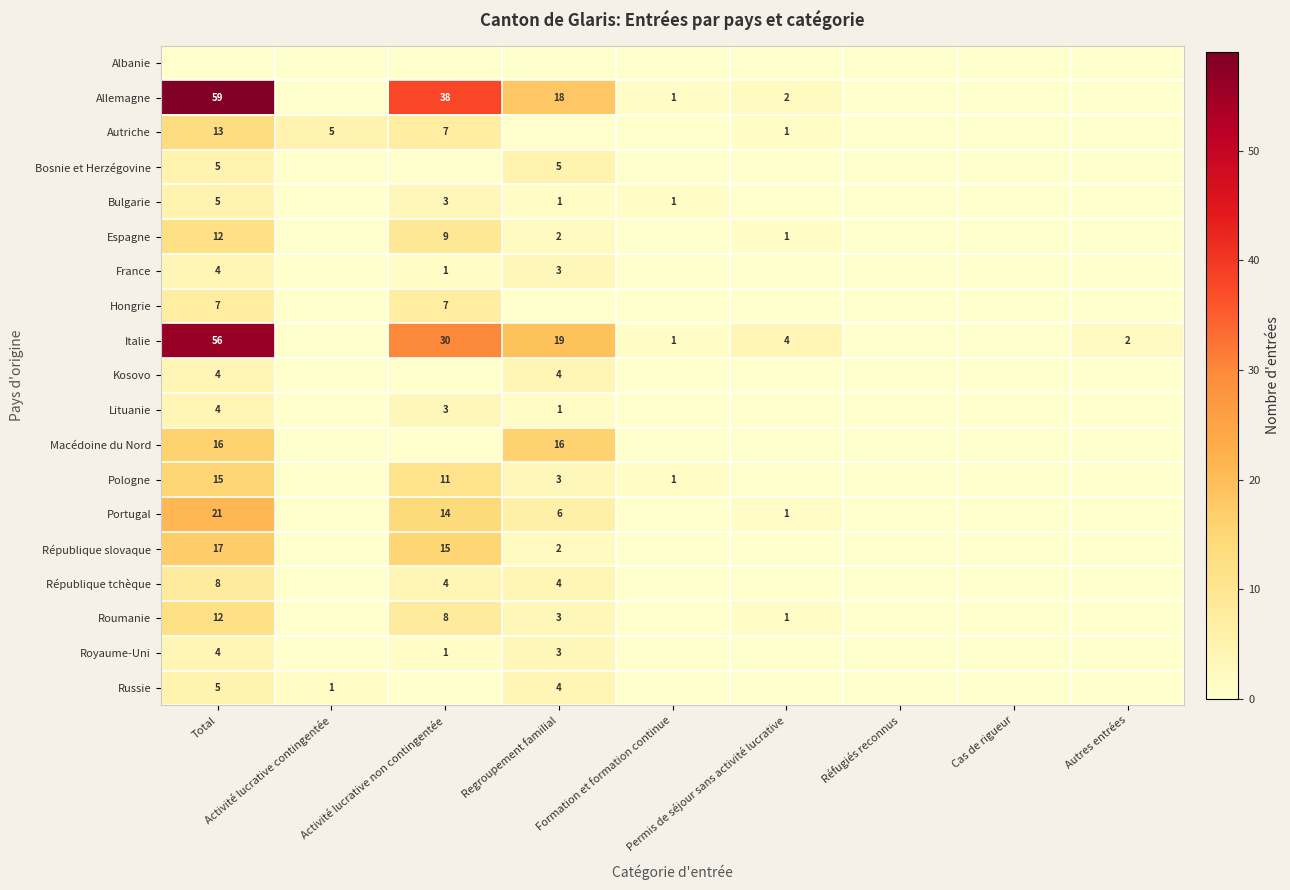

What is the average value of the Italie series?

12